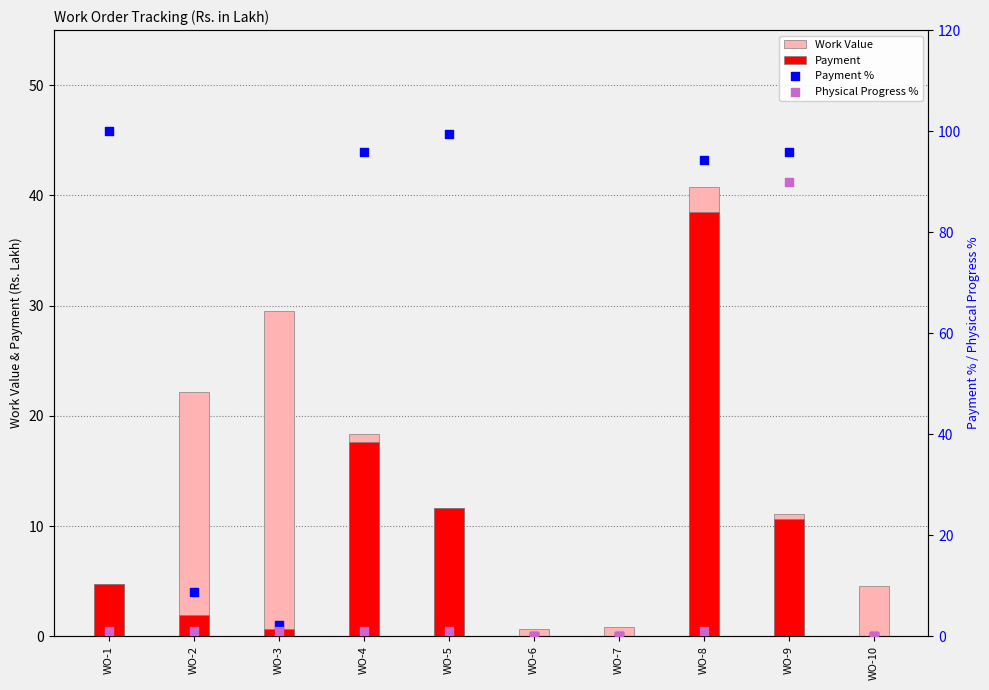

What is the total value across all series at WO-10?

4.5